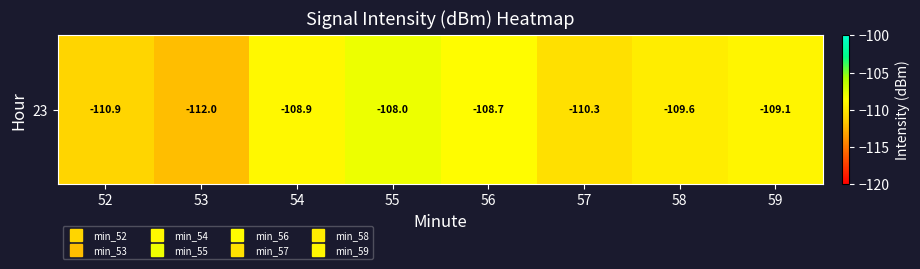

What is the difference between the maximum and second lowest values?

2.9